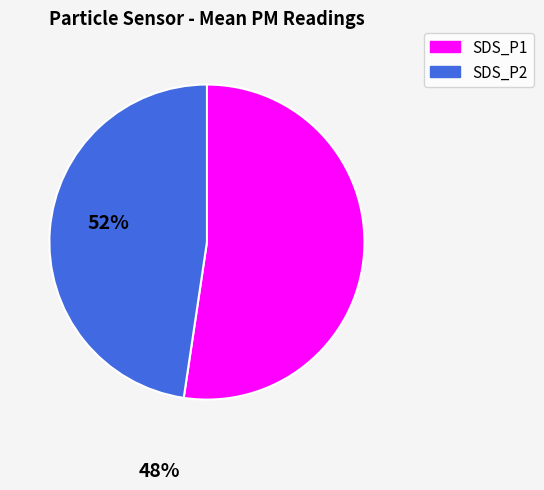

Is there a majority slice in this chart?

Yes